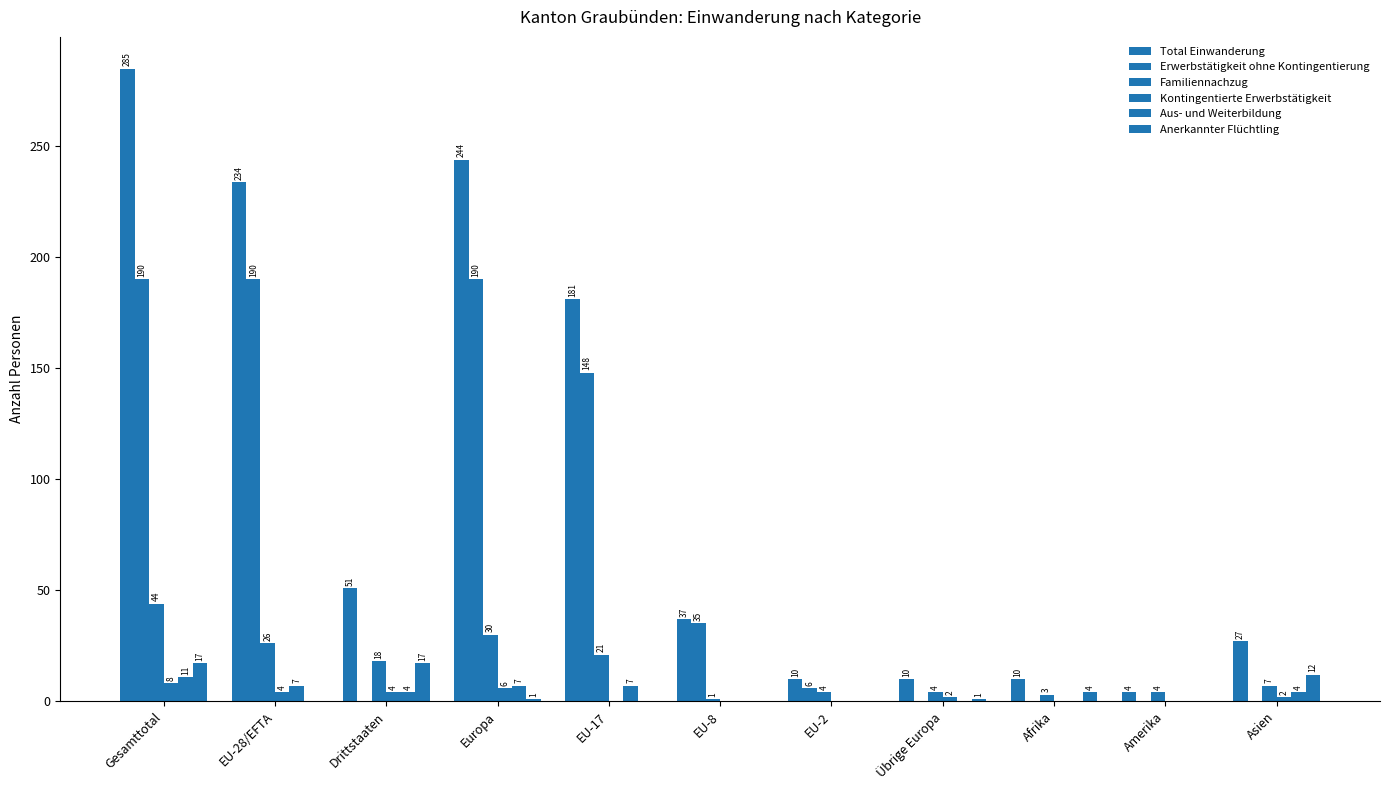

The Aus- und Weiterbildung series shows 7 at EU-8. True or false?

False